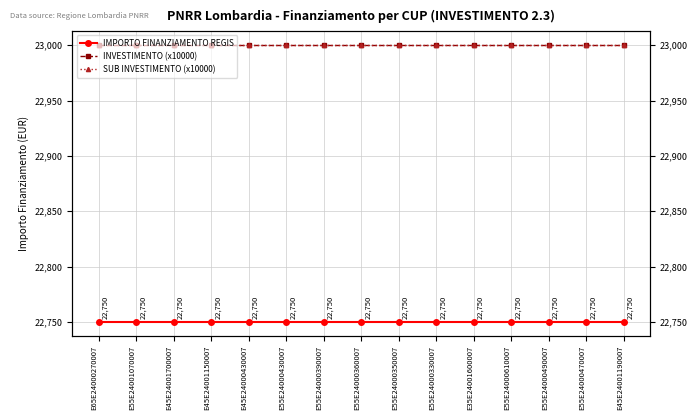

Is it true that INVESTIMENTO (x10000) equals 23000 at E45E24001150007?

True